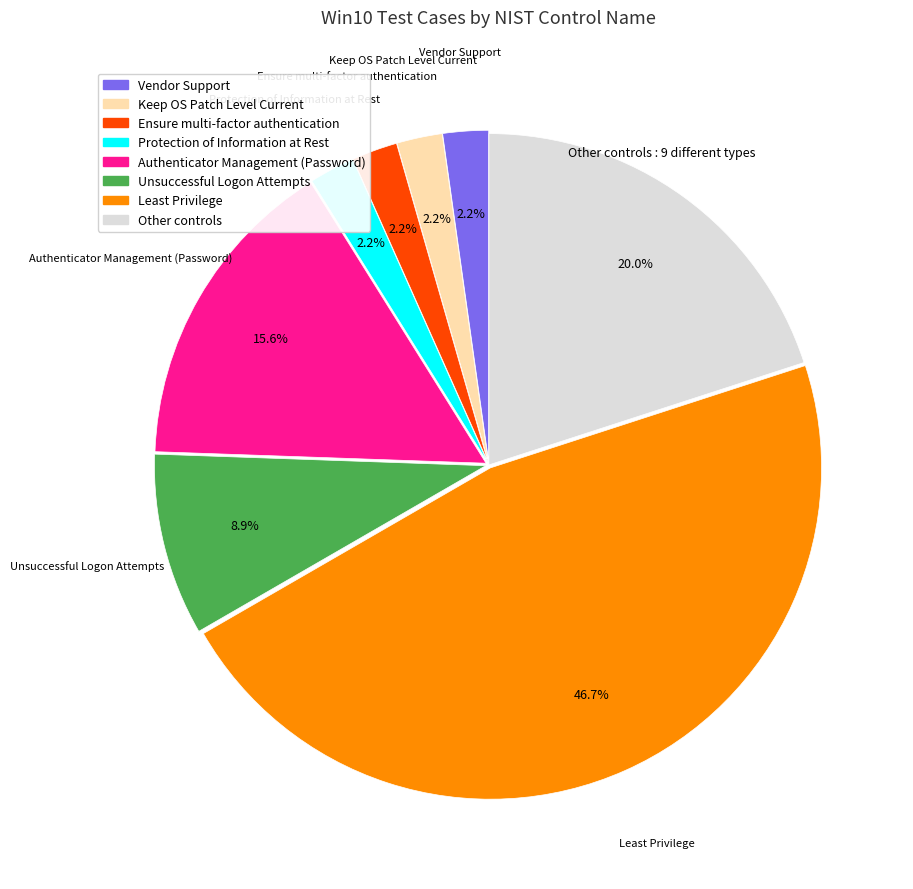

Between Authenticator Management (Password) and Keep OS Patch Level Current, which is larger?

Authenticator Management (Password)